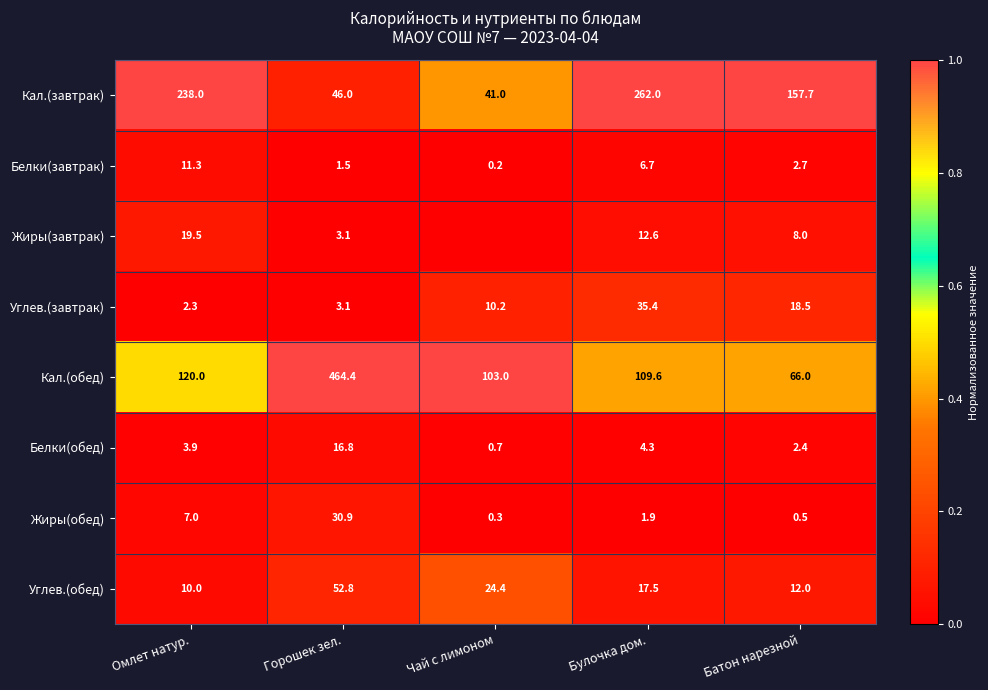

The value of Жиры(завтрак) at Омлет натур. is 19.5. True or false?

True